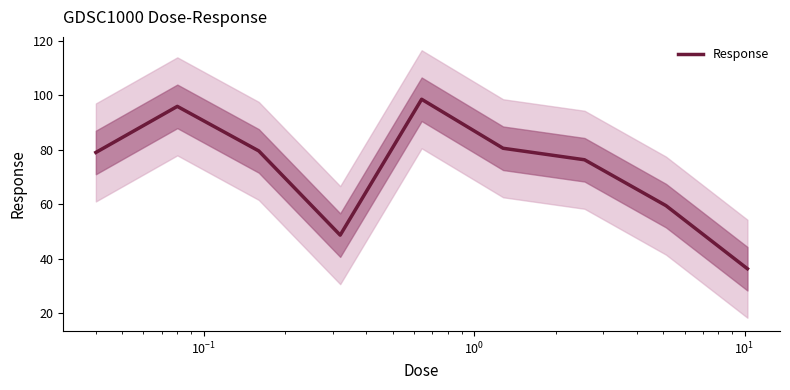

How many distinct data groups are displayed?

1